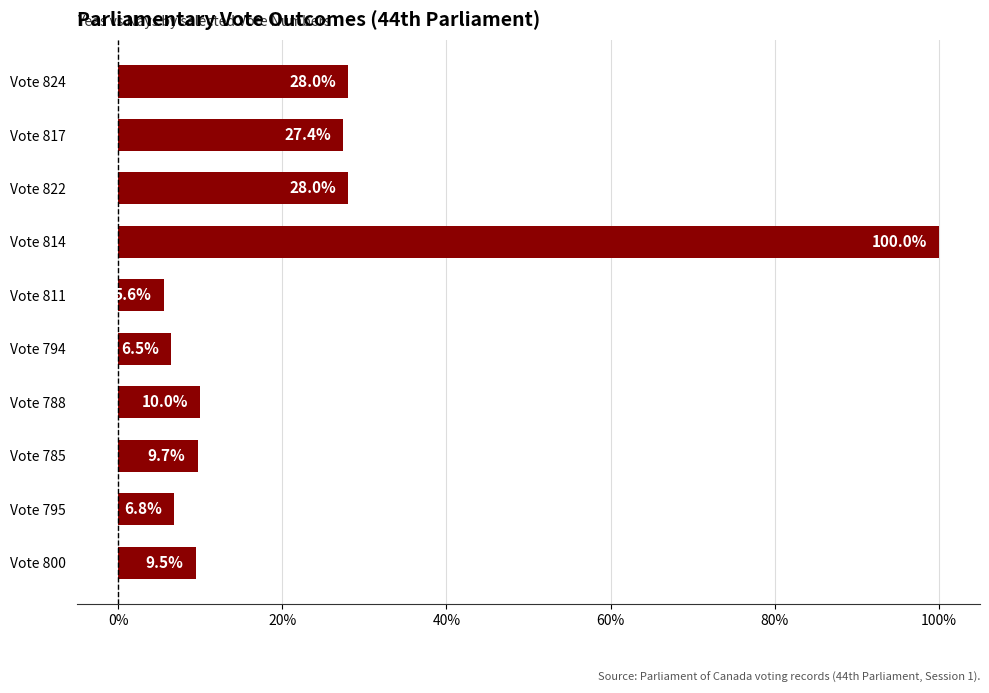

What is the smallest value displayed?

5.6